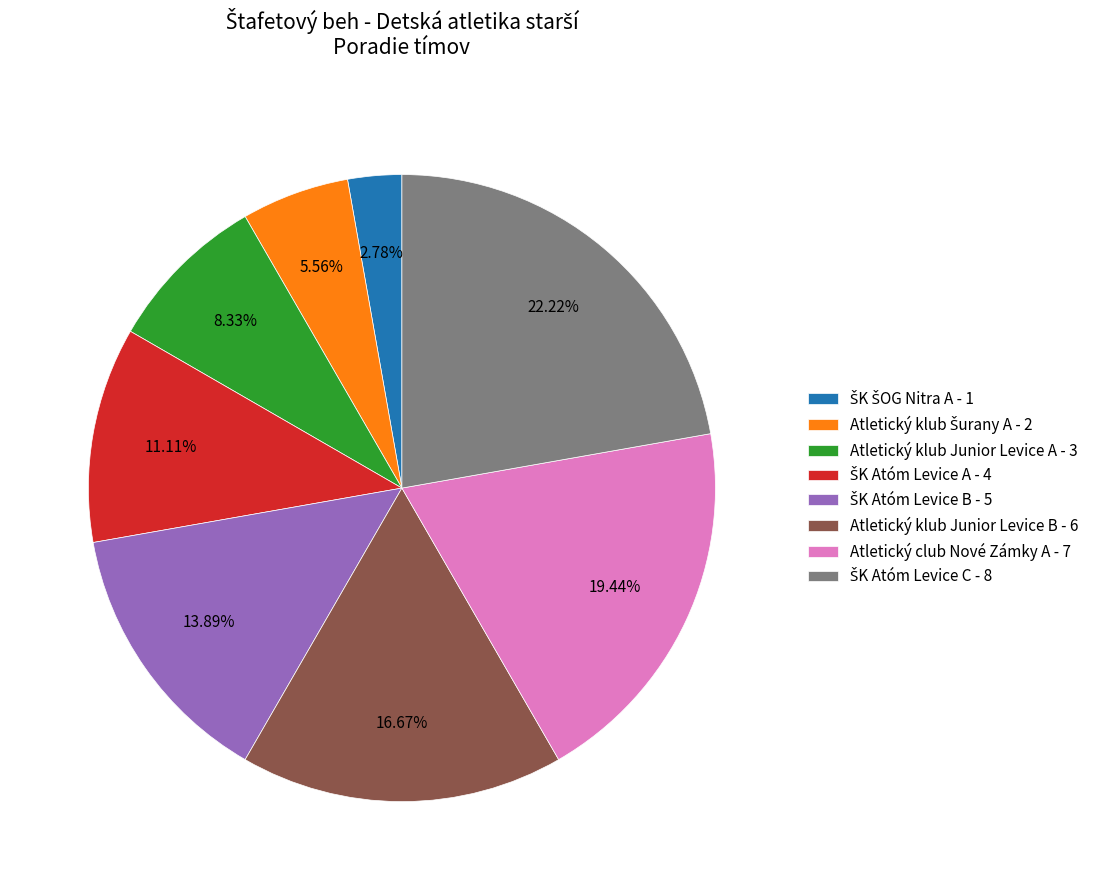

Is there a majority slice in this chart?

No